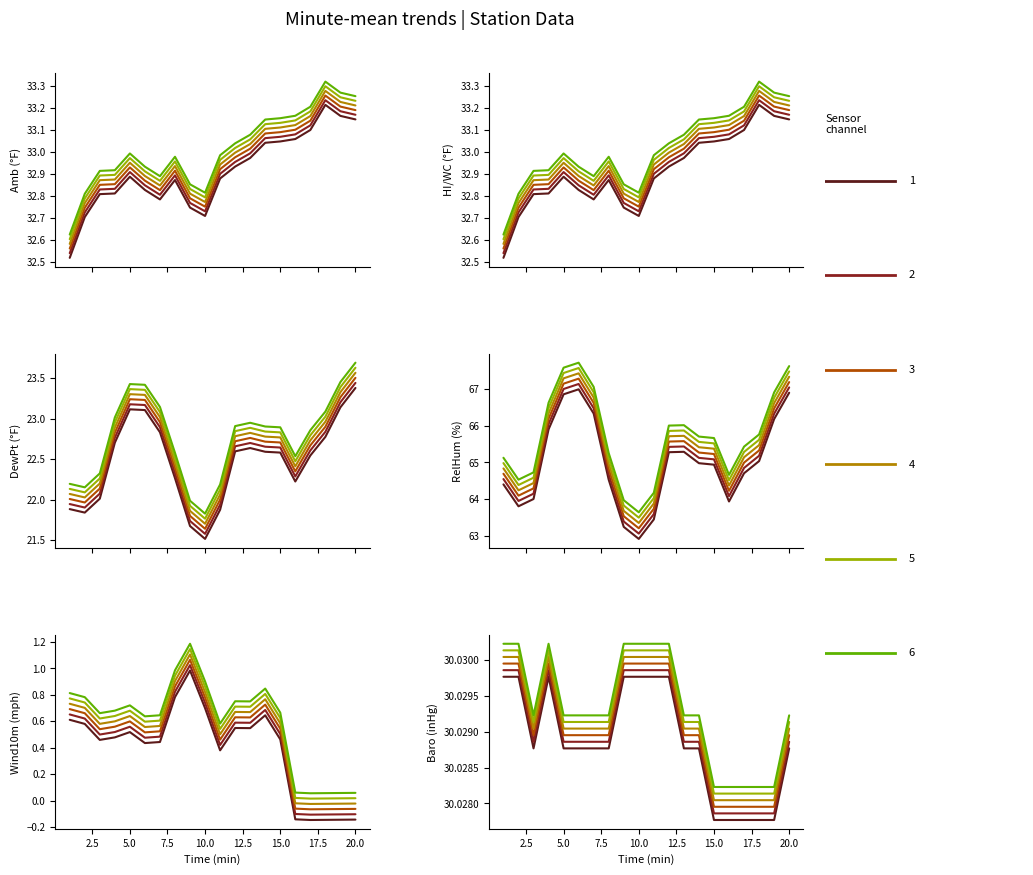

What is the spread (max minus min) of values at 2?

63.4